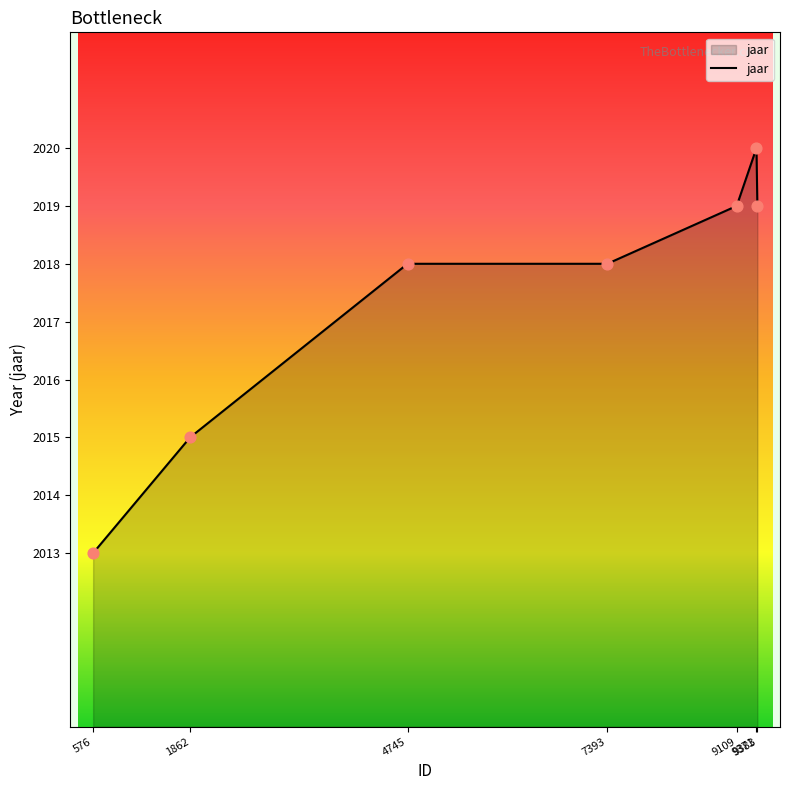

What is the change in value from 576 to 9109?

+6